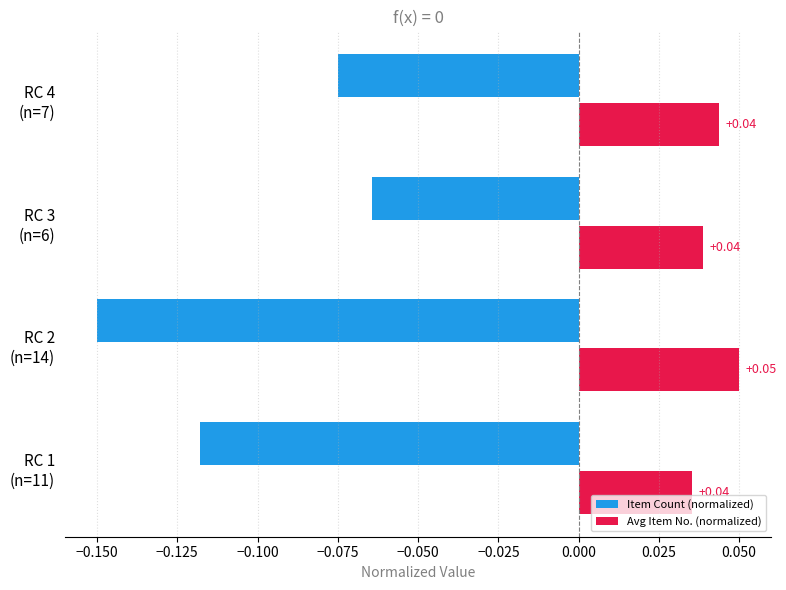

At which category is the sum across all series the highest?

RC 3
(n=6)